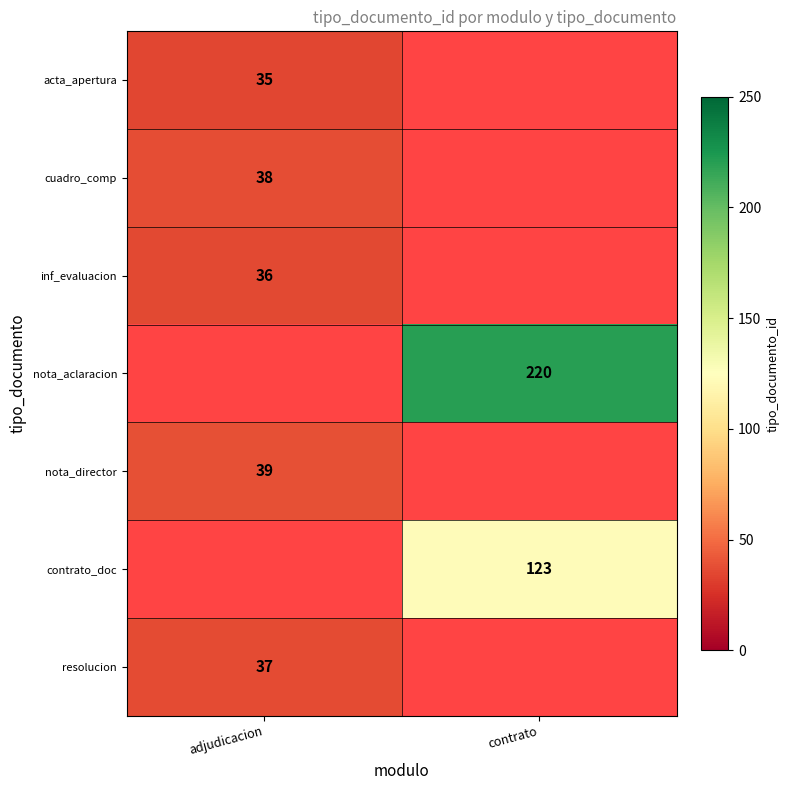

Is it true that inf_evaluacion equals 56 at adjudicacion?

False